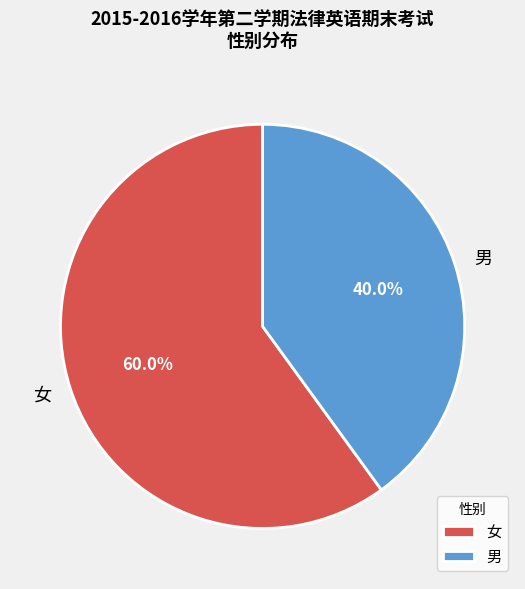

Which category accounts for the majority?

女